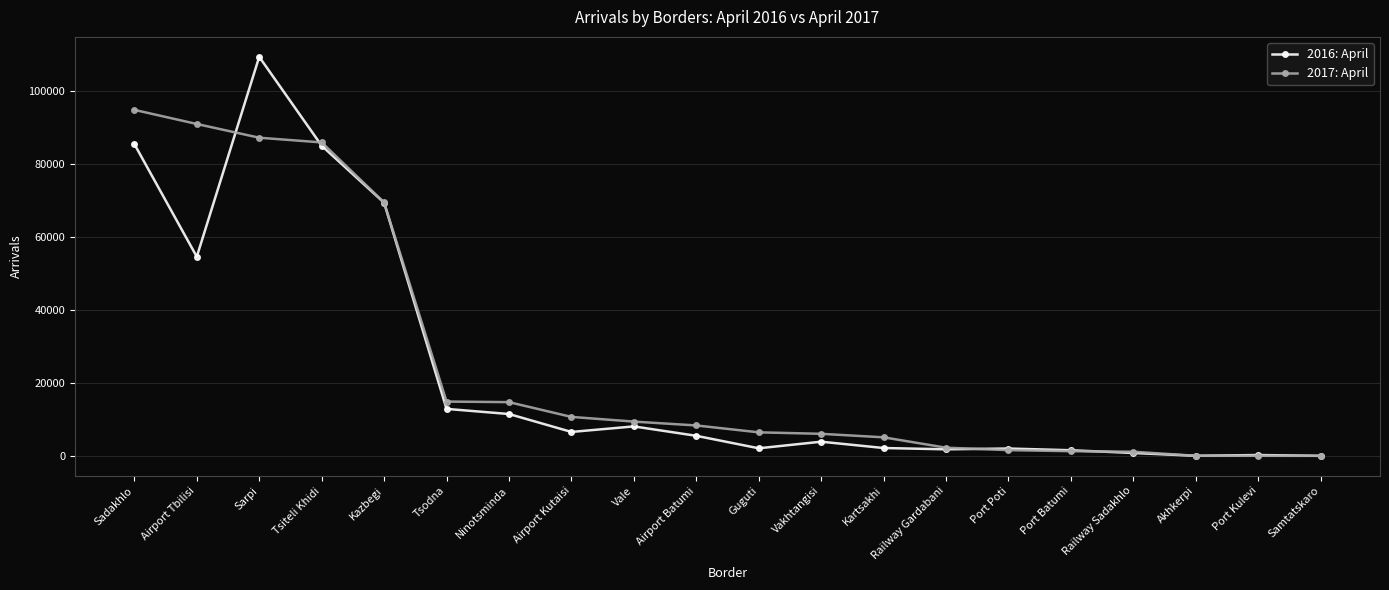

Does the chart have visible grid lines?

Yes